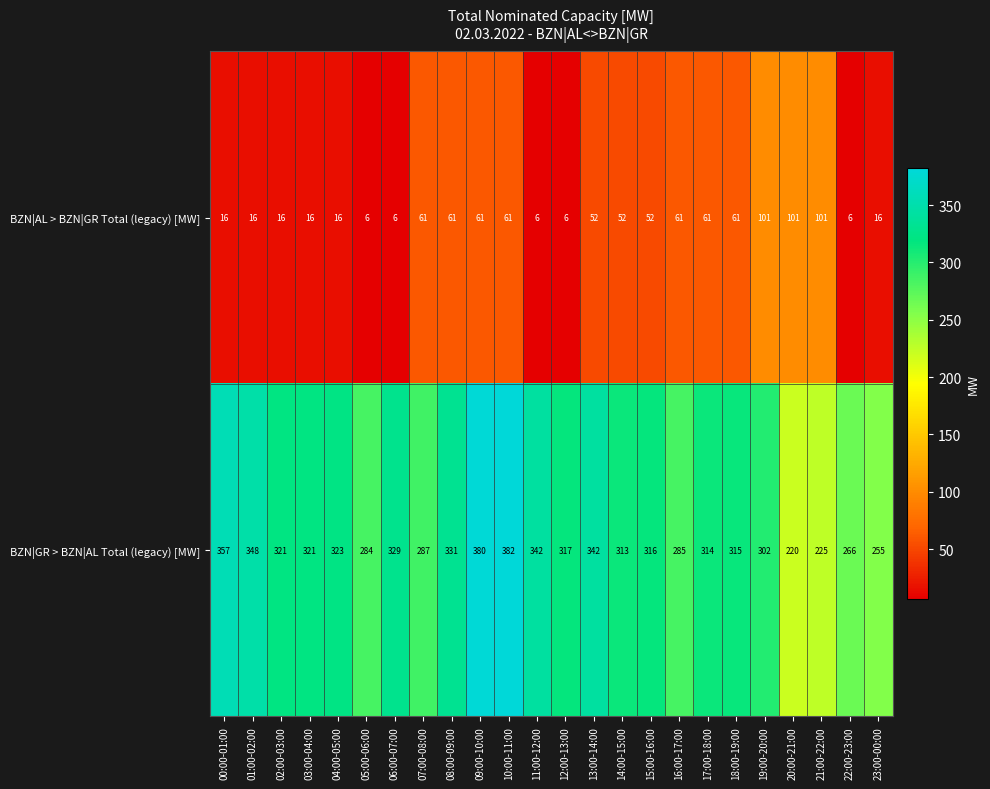

List the series in order of their peak value, highest first.

BZN|GR > BZN|AL Total (legacy) [MW], BZN|AL > BZN|GR Total (legacy) [MW]